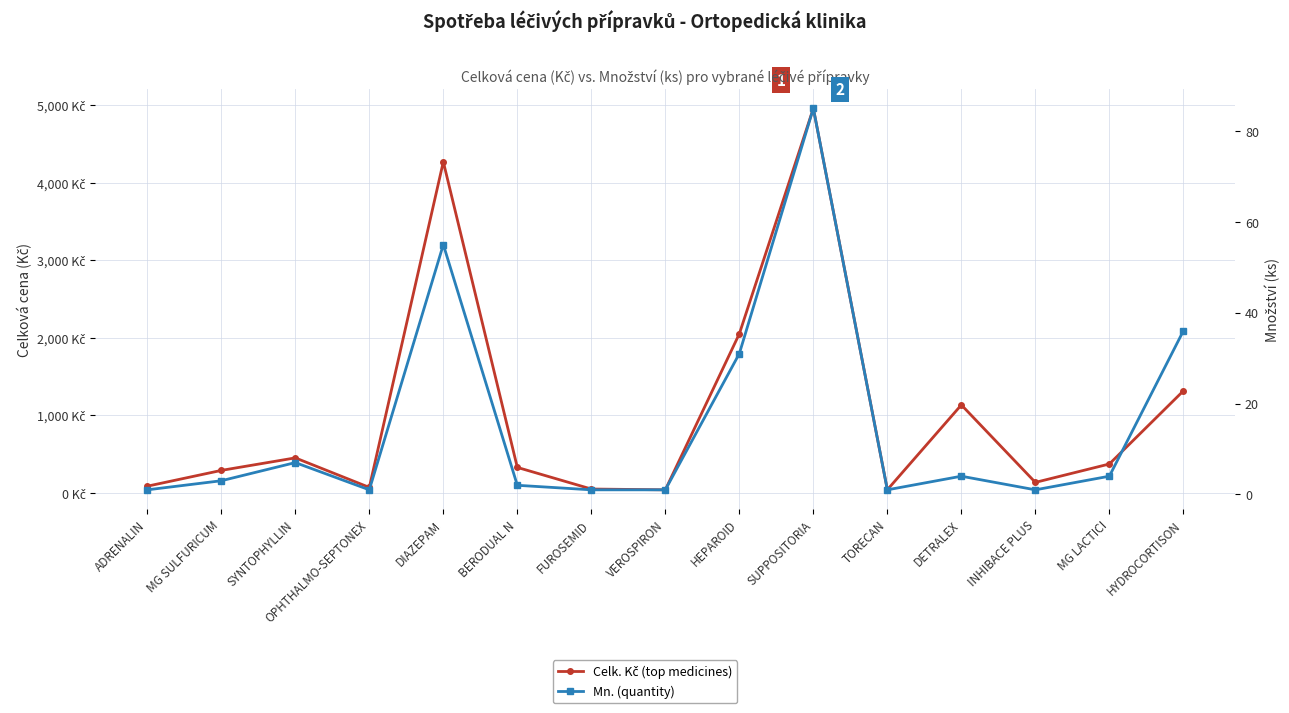

What is the maximum value for Mn. (quantity)?

85.0